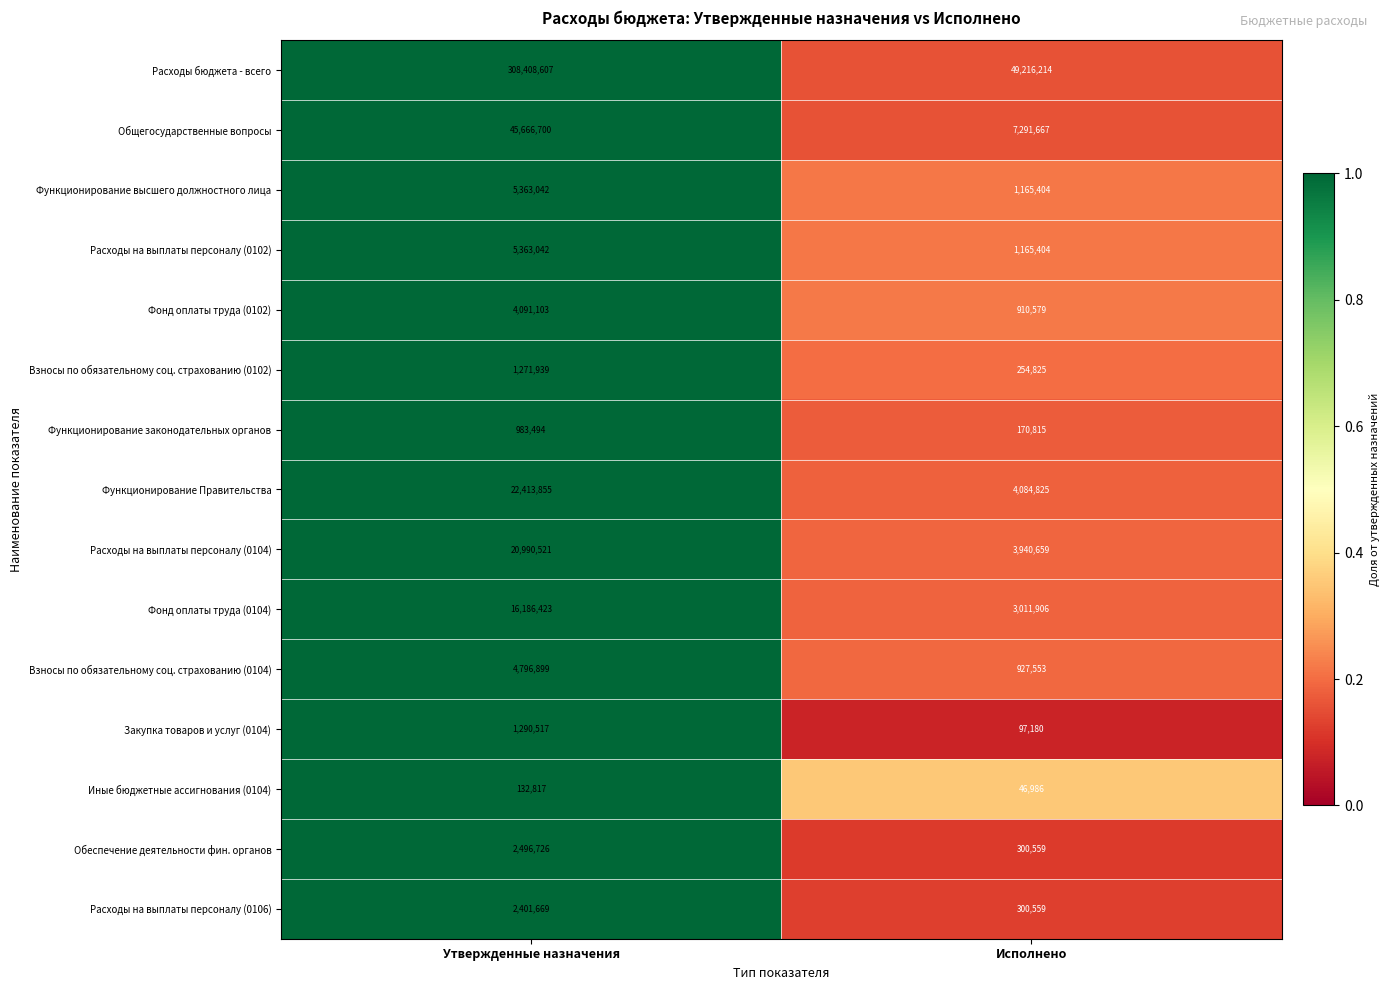

Which series has the widest spread of values?

Расходы бюджета - всего